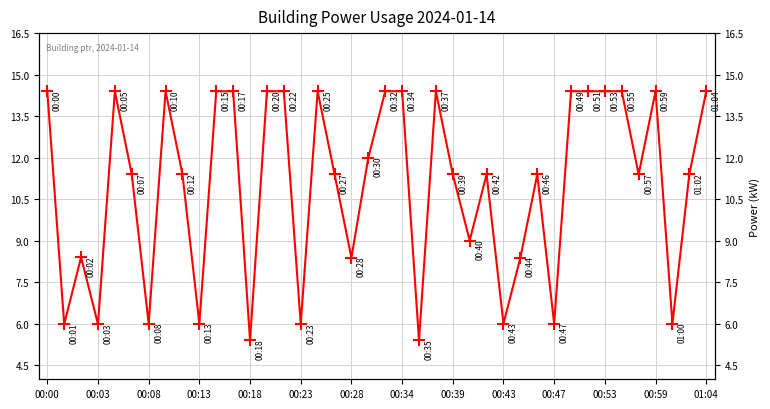

How many interior local valleys (lower than both neighbors) does the data have?

13